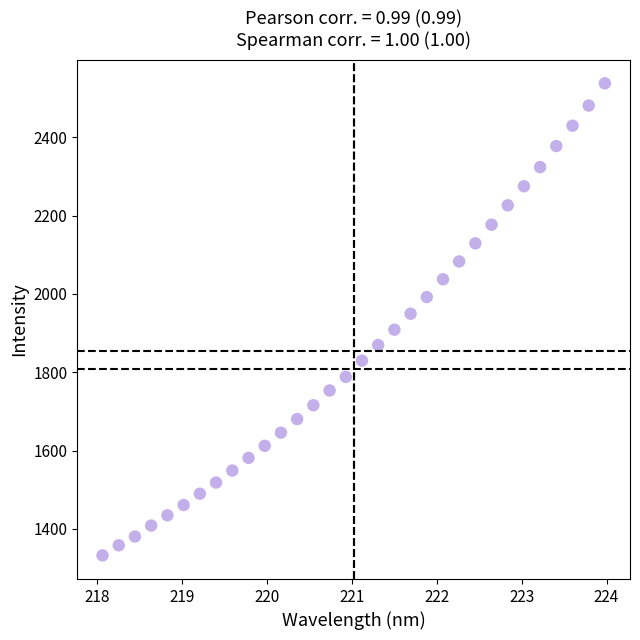

What is the range of X values (max minus min)?

5.9